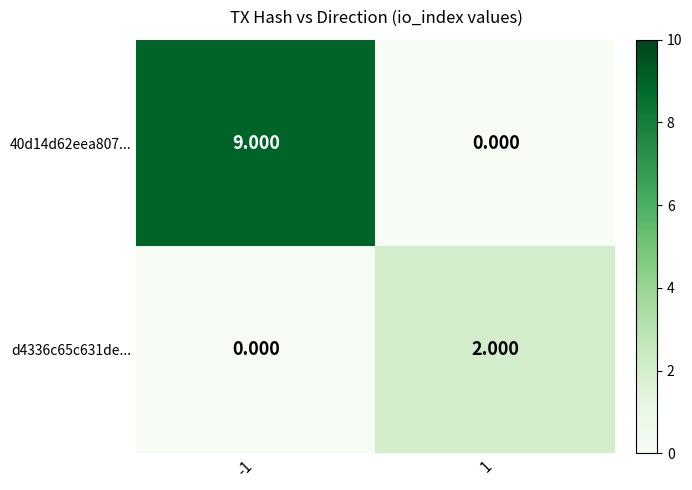

How many values in the d4336c65c631de... series are below 2?

1